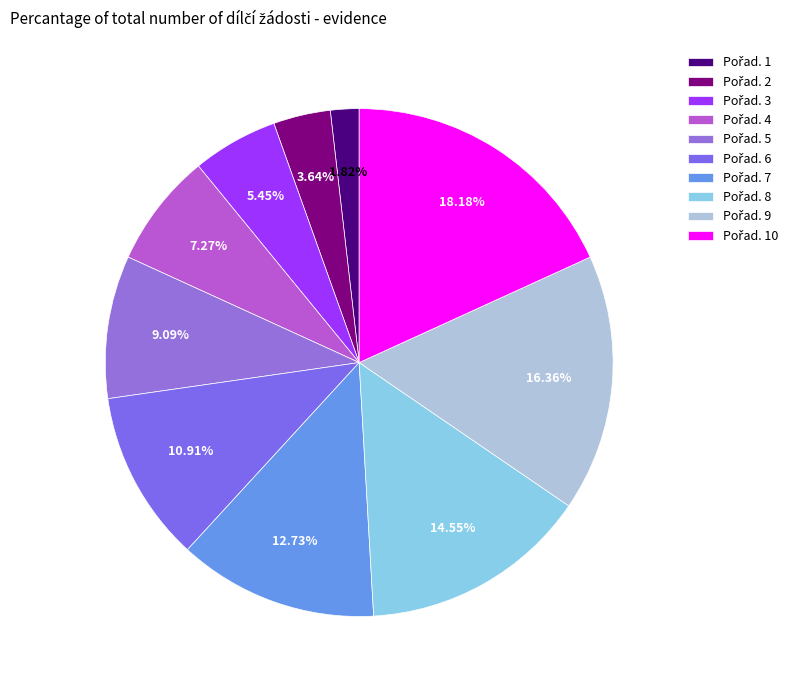

How many slices are in this pie chart?

10